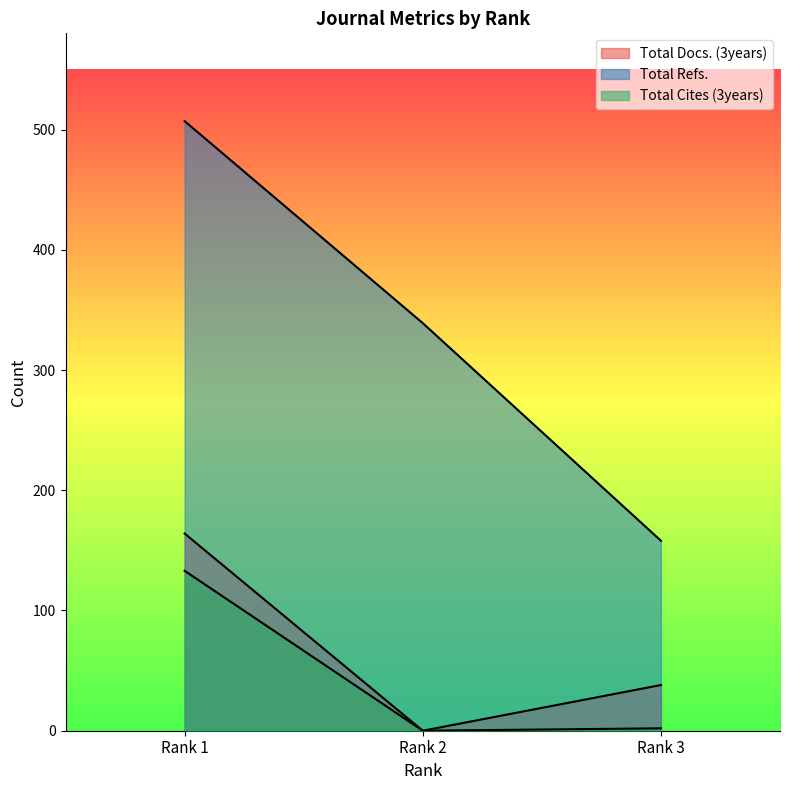

What is the spread (max minus min) of values at Rank 3?

156